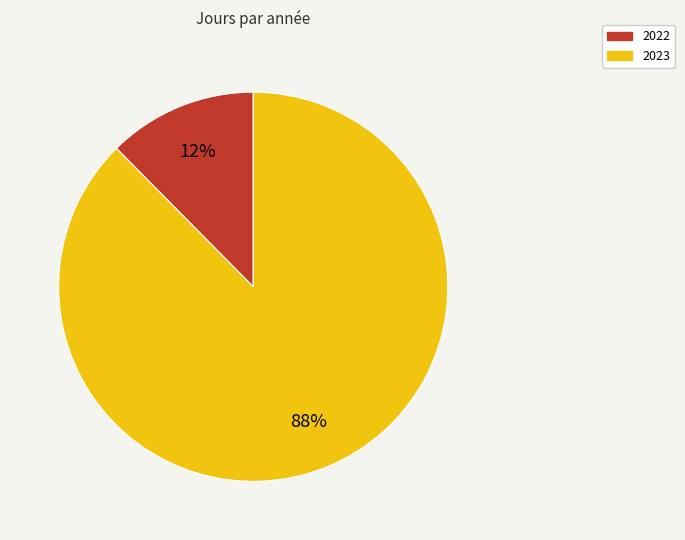

Do 2023 and 2022 together represent more than half of the pie?

Yes